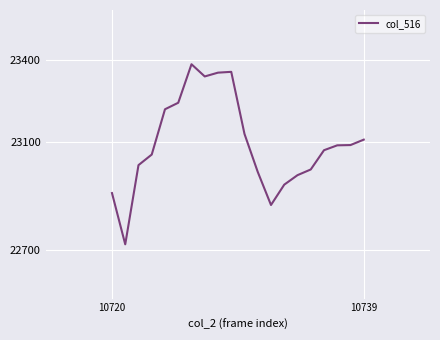

What is the sum of all values?

461858